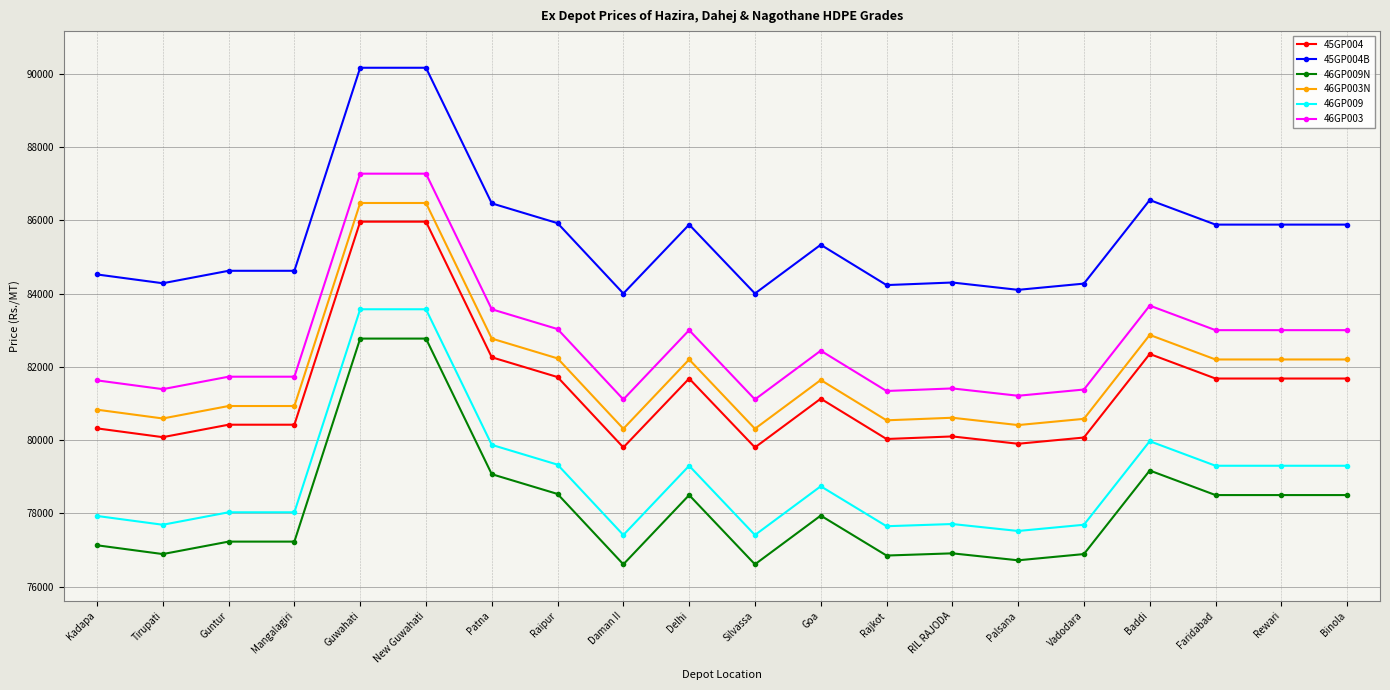

What is the label of the 10th point from the right?

Silvassa